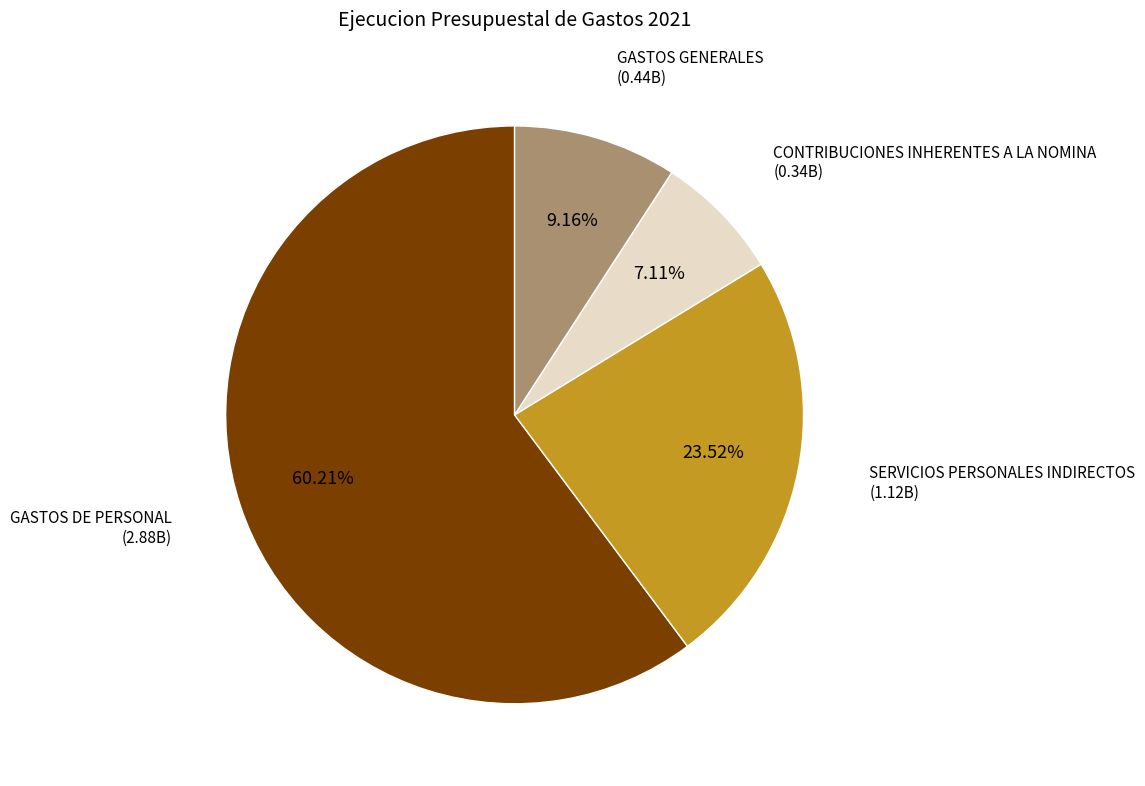

What is the ratio of the value at GASTOS GENERALES to the value at CONTRIBUCIONES INHERENTES A LA NOMINA?

1.3